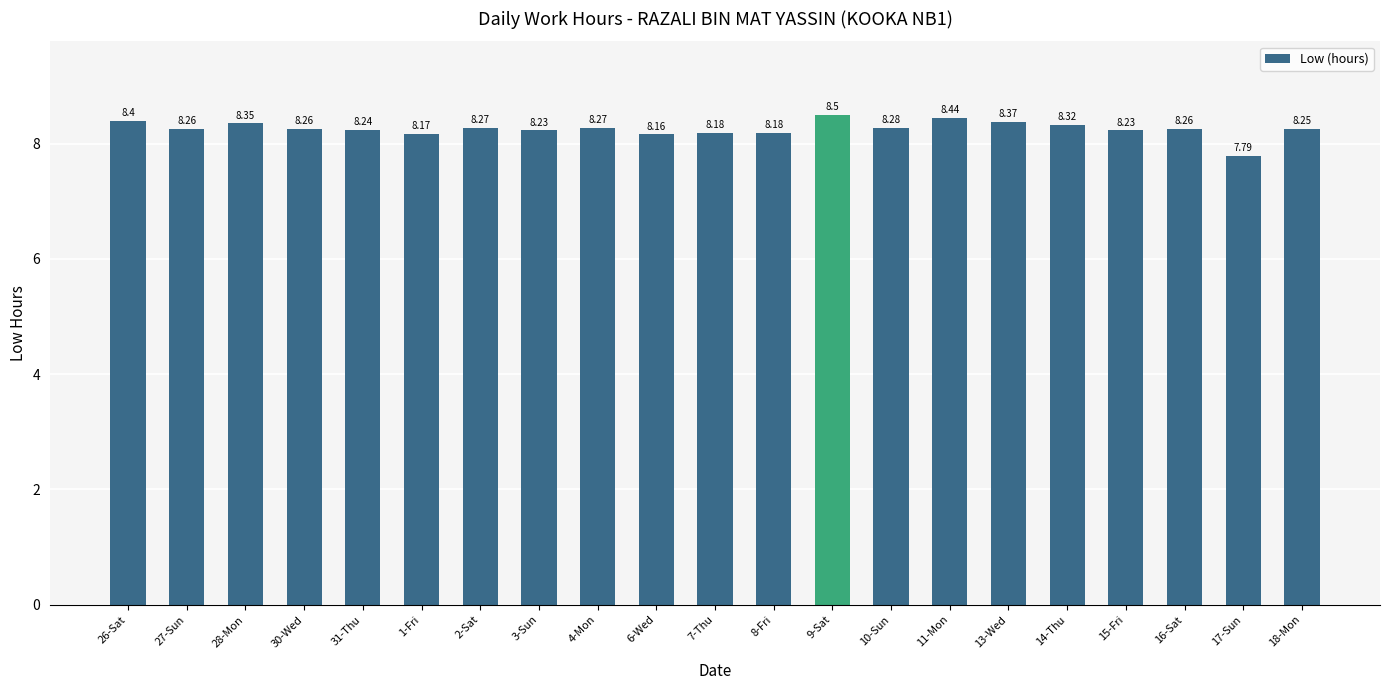

True or false: the data shows 8.5 at 9-Sat.

True